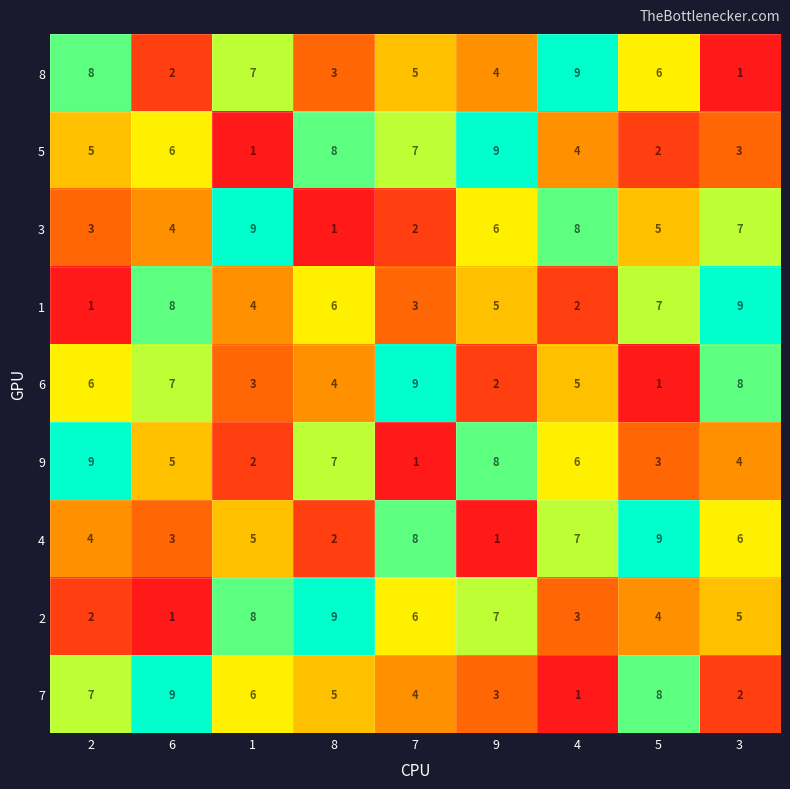

How many 2 values are between 3 and 7?

5